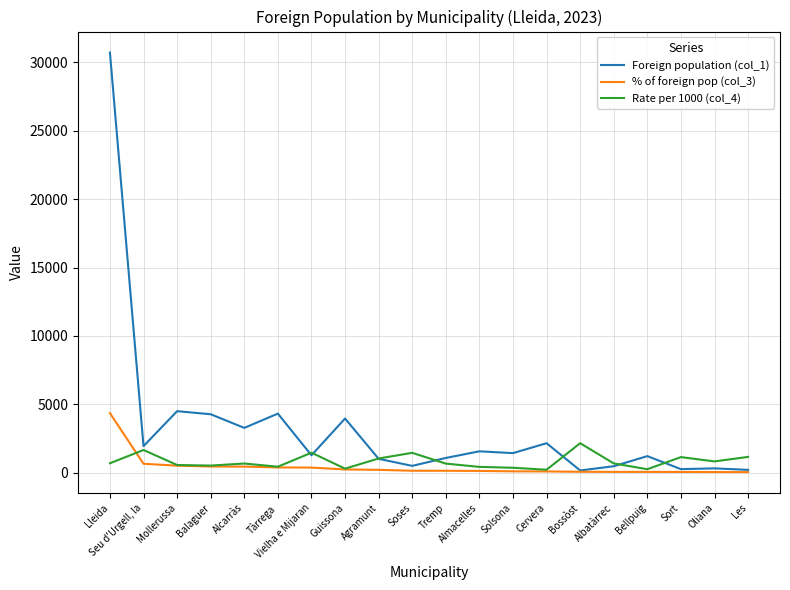

Which series has the largest total across all categories?

Foreign population (col_1)